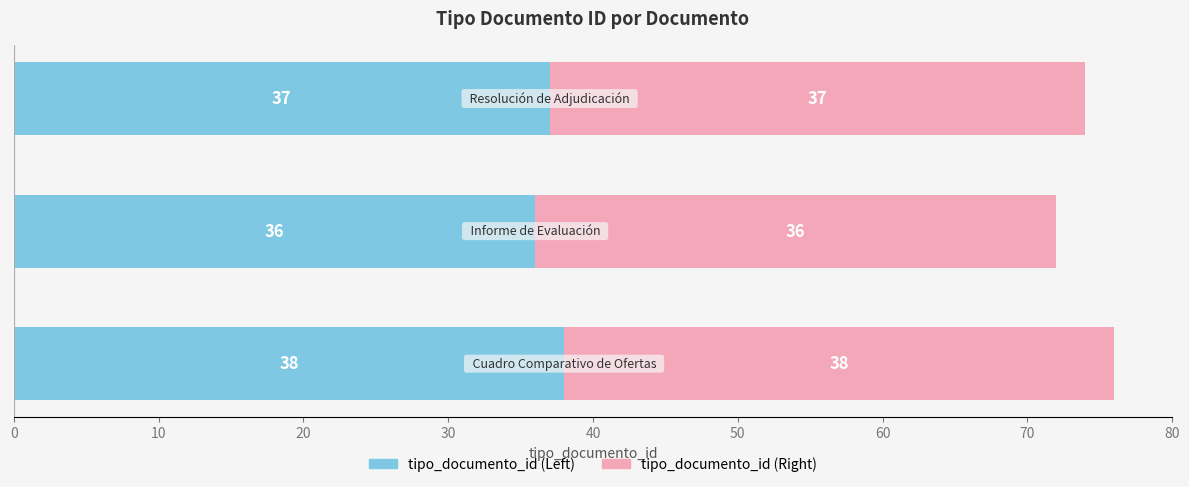

What is the average value of the tipo_documento_id (Left) series?

37